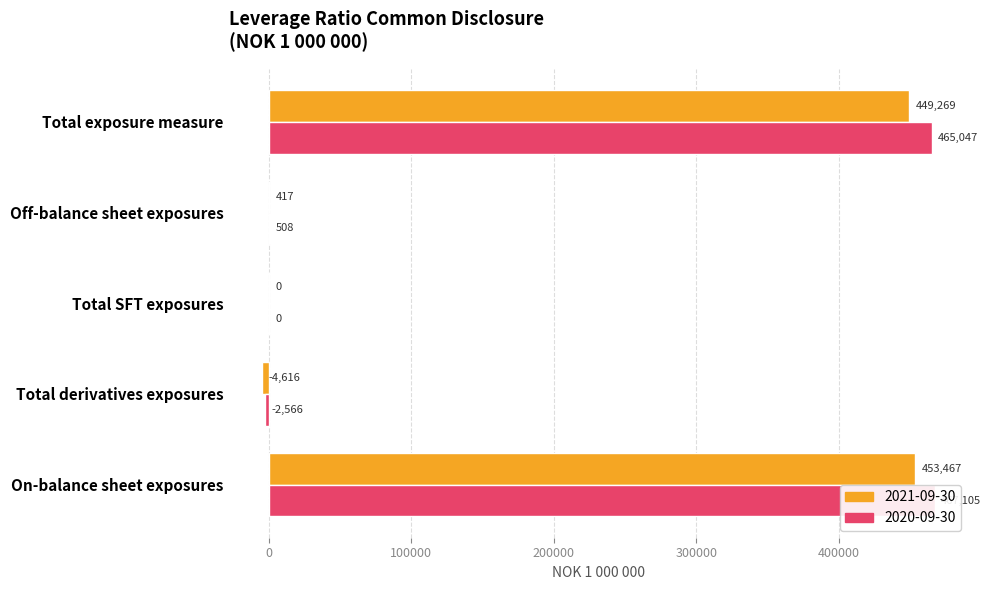

At which category does the chart reach its peak across all series?

On-balance sheet exposures